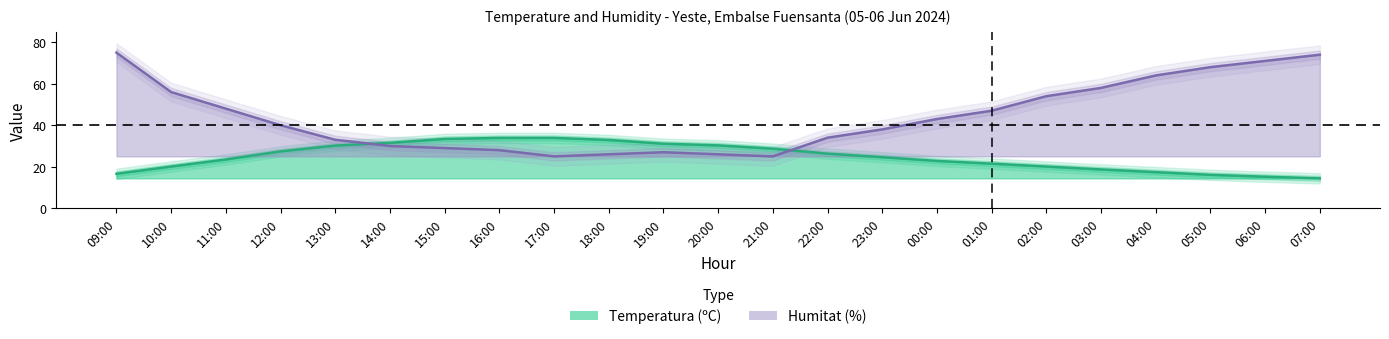

Rank the categories by Humitat (%) value from highest to lowest.

09:00, 07:00, 06:00, 05:00, 04:00, 03:00, 10:00, 02:00, 11:00, 01:00, 00:00, 12:00, 23:00, 22:00, 13:00, 14:00, 15:00, 16:00, 19:00, 18:00, 20:00, 17:00, 21:00